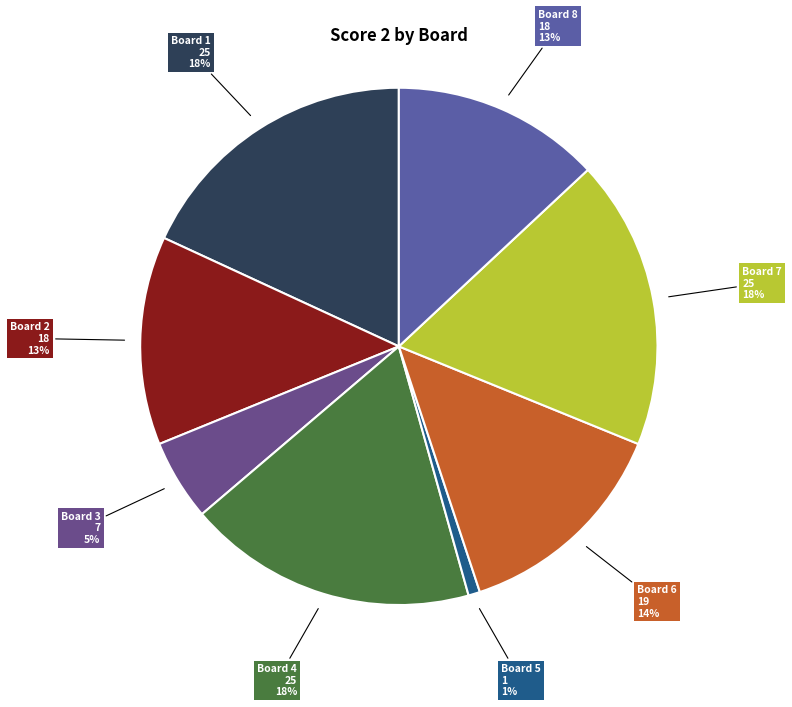

How many segments does this pie chart have?

8